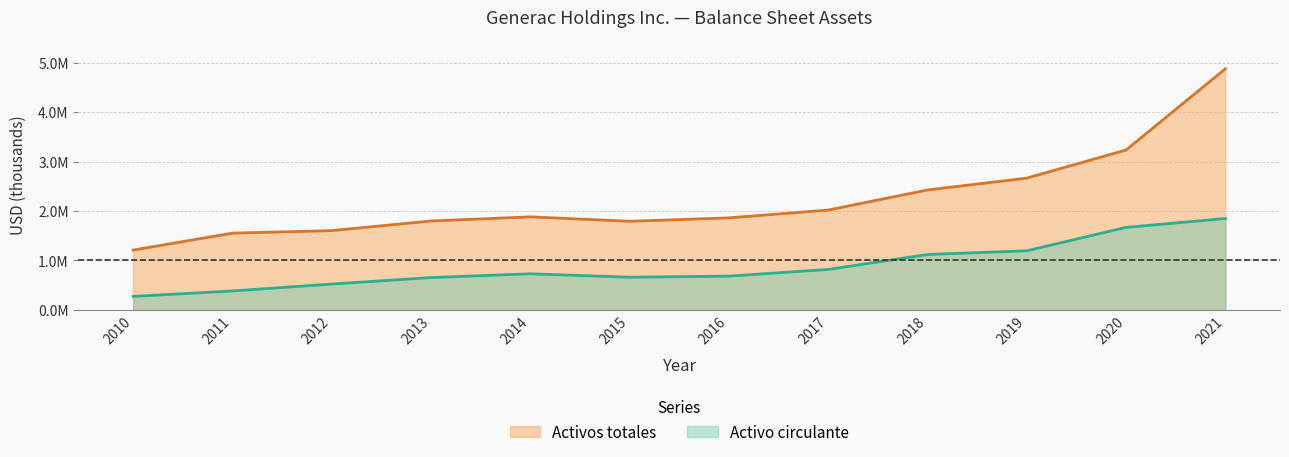

Reading left to right, what are all the values shown in this chart?

Activo circulante: 2010=272519	2011=383265	2012=522553	2013=654179	2014=730478	2015=661372	2016=683509	2017=818556	2018=1120769	2019=1195829	2020=1669733	2021=1848464
Activos totales: 2010=1209883	2011=1552793	2012=1603847	2013=1798205	2014=1882542	2015=1792816	2016=1861684	2017=2019964	2018=2426314	2019=2665669	2020=3235423	2021=4877780